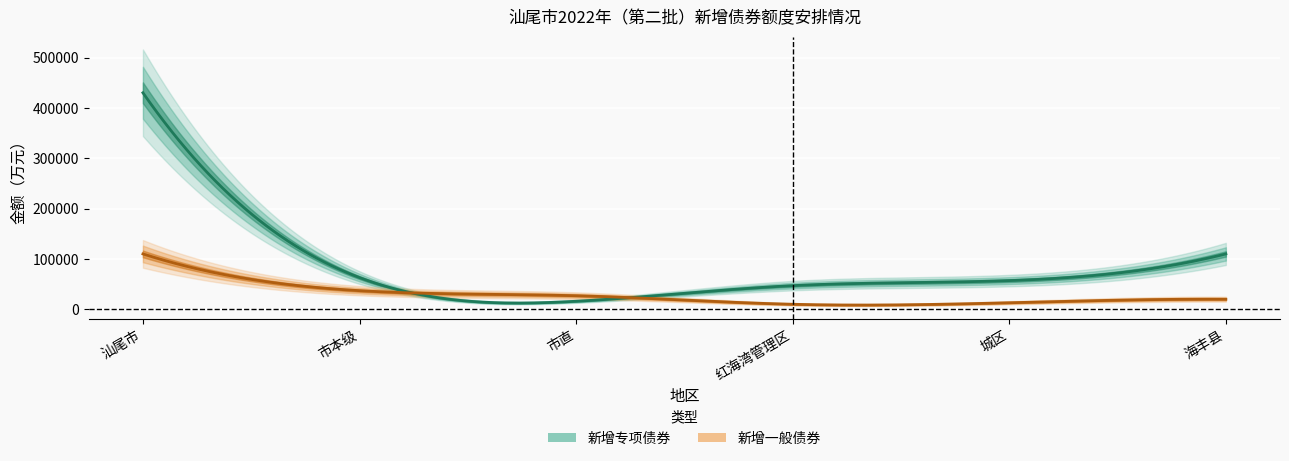

How many values in the 新增专项债券 series are below 63000?

3